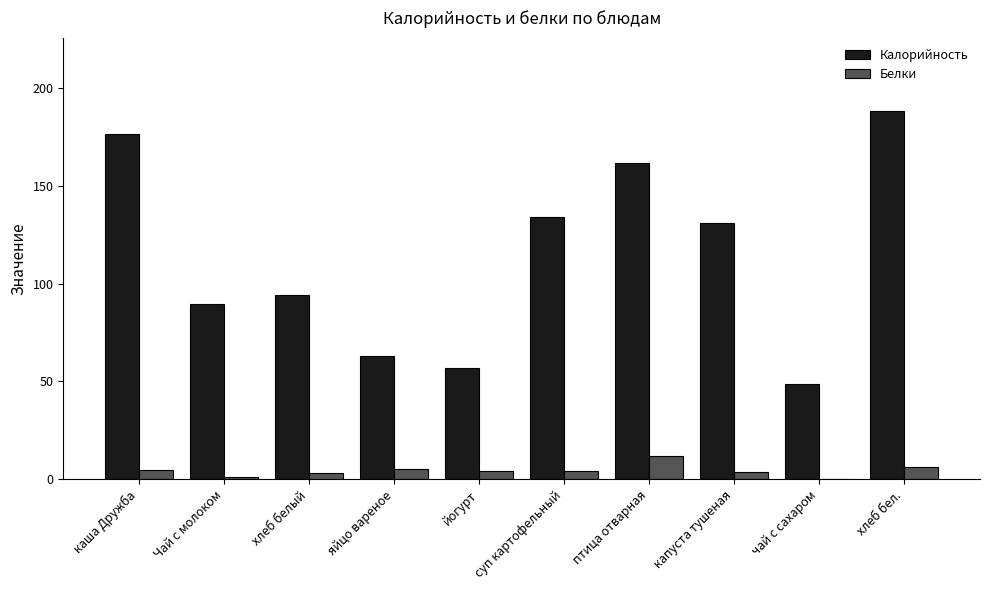

Where is Калорийность nearest to the value 118?

капуста тушеная